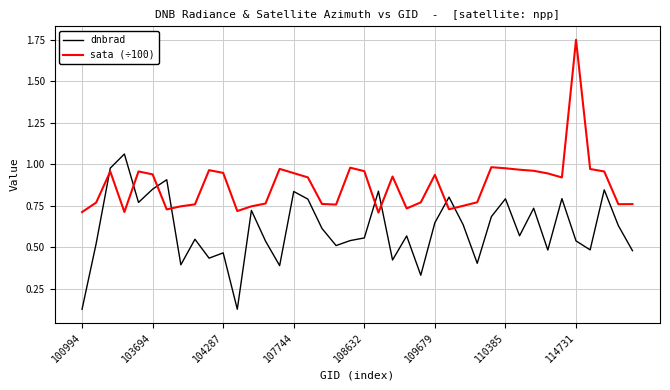

Which series has the largest total across all categories?

sata (÷100)